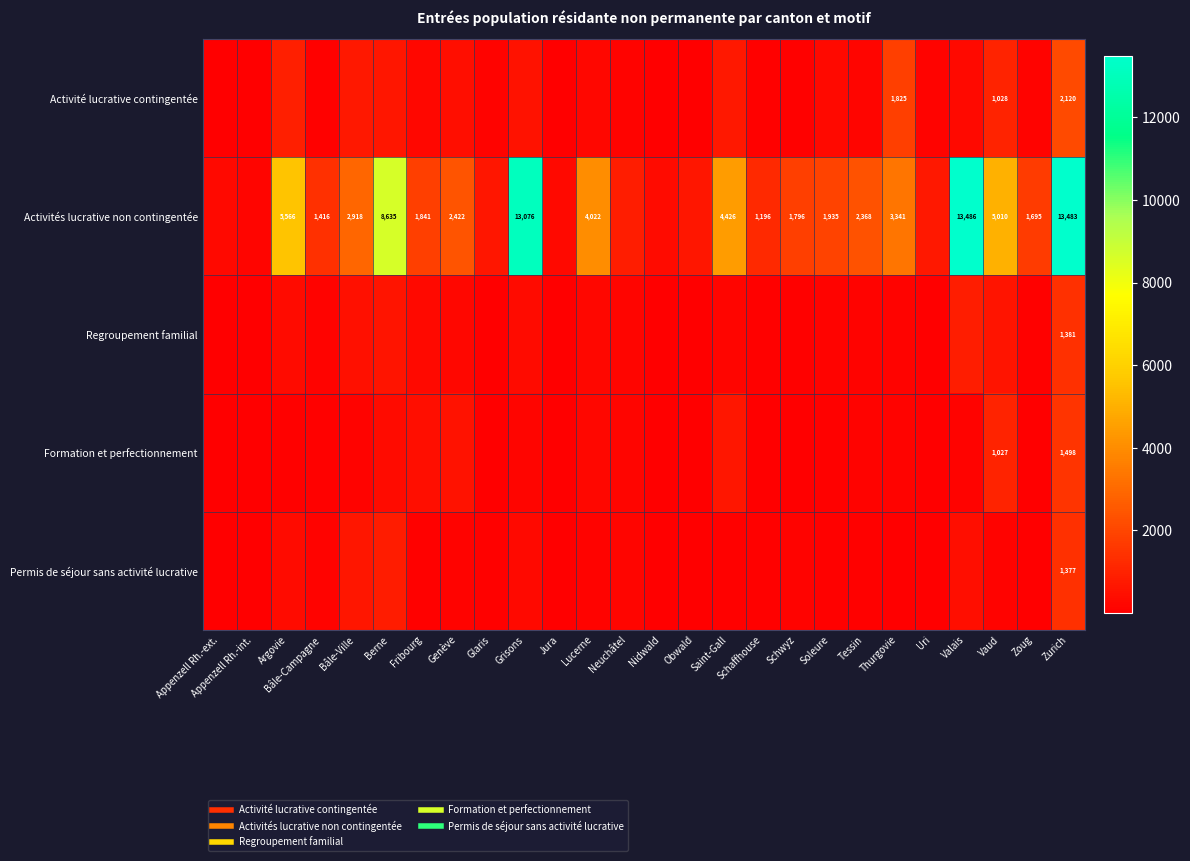

List the labels in order of Activités lucrative non contingentée value, smallest first.

Appenzell Rh.-int., Appenzell Rh.-ext., Jura, Nidwald, Obwald, Glaris, Uri, Neuchâtel, Schaffhouse, Bâle-Campagne, Zoug, Schwyz, Fribourg, Soleure, Tessin, Genève, Bâle-Ville, Thurgovie, Lucerne, Saint-Gall, Vaud, Argovie, Berne, Grisons, Zurich, Valais